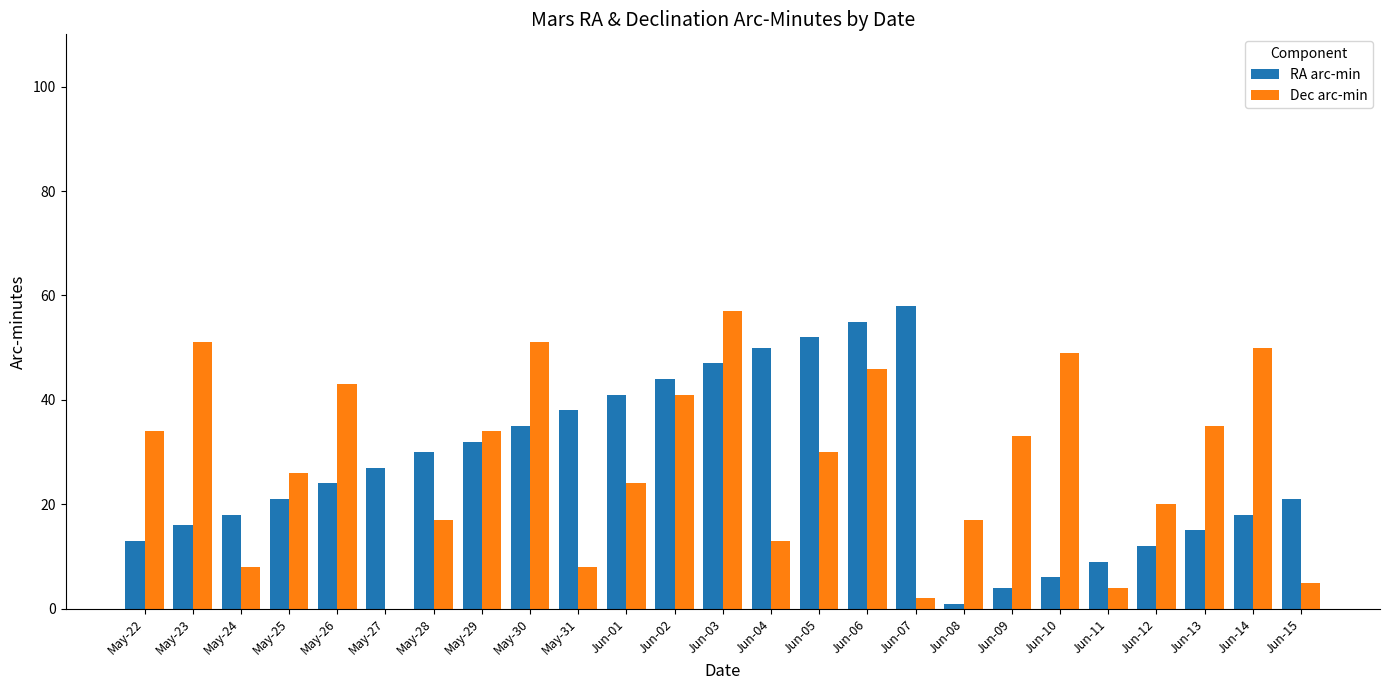

At which category is the sum across all series the highest?

Jun-03